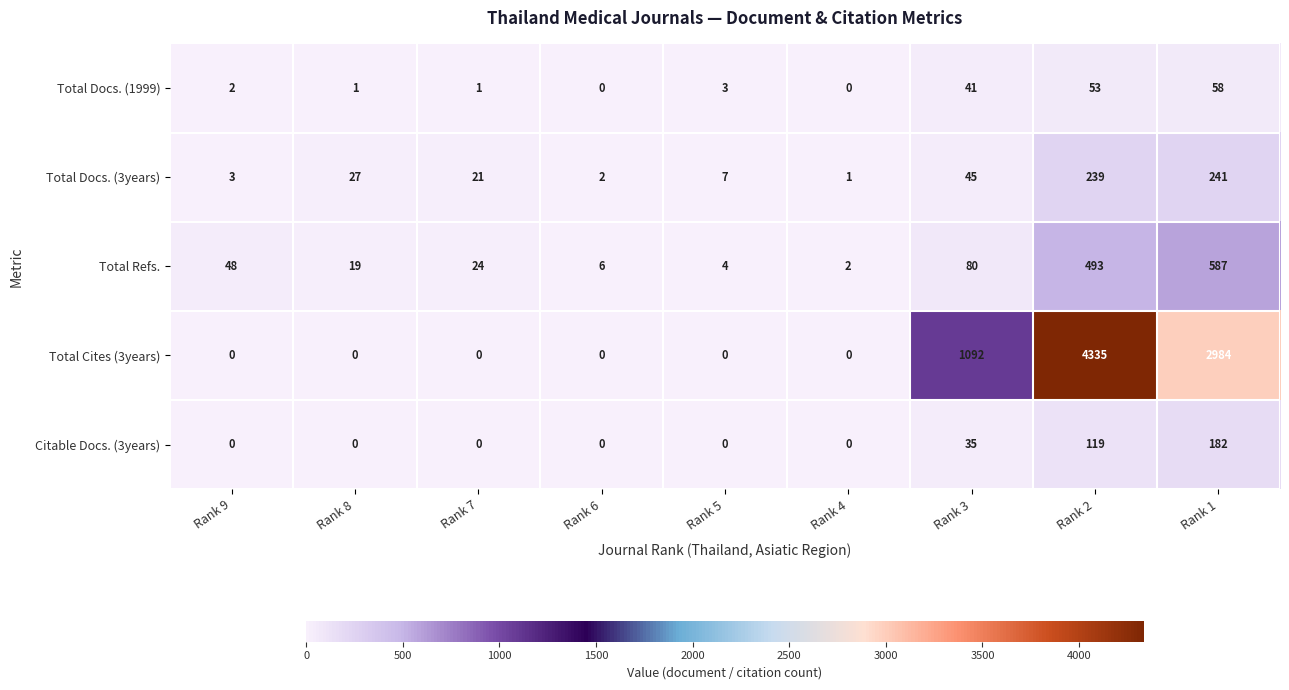

True or false: Total Docs. (1999) has a value of 3 at Rank 5.

True